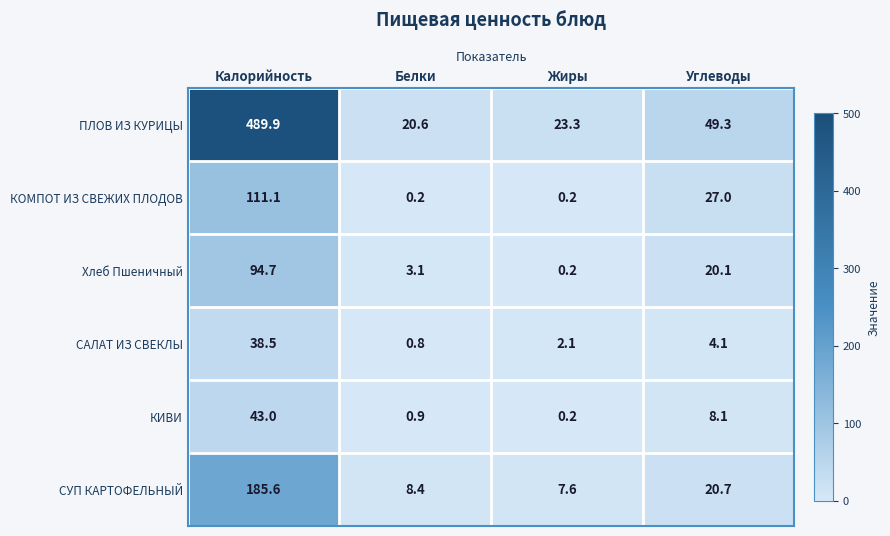

Reading left to right, list all the values displayed in this chart.

ПЛОВ ИЗ КУРИЦЫ: 489.9	20.6	23.3	49.3
КОМПОТ ИЗ СВЕЖИХ ПЛОДОВ: 111.1	0.2	0.2	27.0
Хлеб Пшеничный: 94.7	3.1	0.2	20.1
САЛАТ ИЗ СВЕКЛЫ: 38.5	0.8	2.1	4.1
КИВИ: 43.0	0.9	0.2	8.1
СУП КАРТОФЕЛЬНЫЙ: 185.6	8.4	7.6	20.7